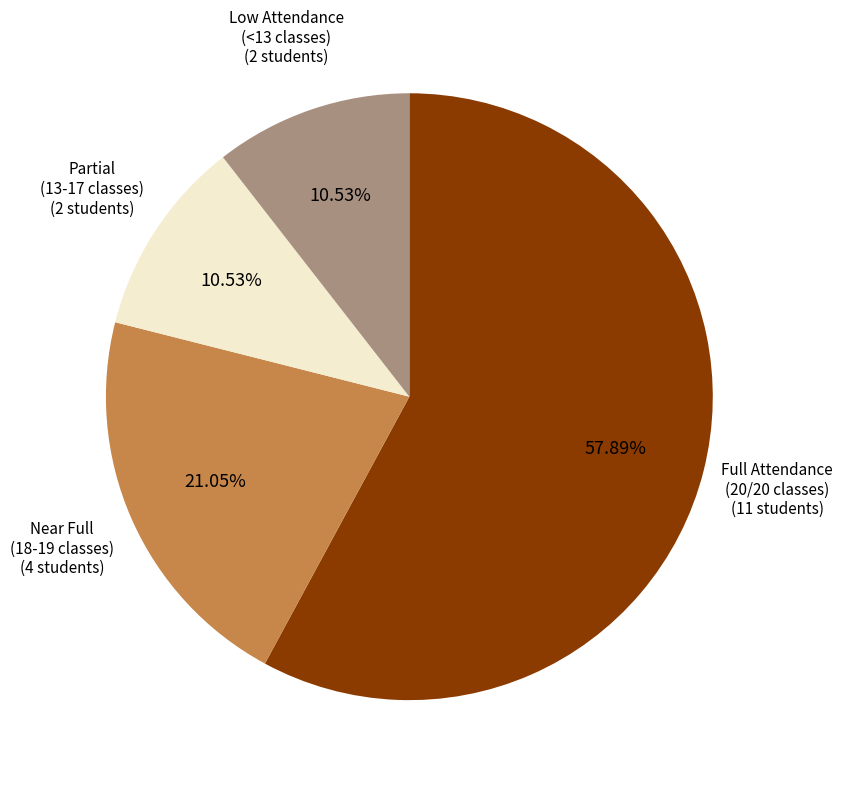

Is there any slice that represents more than half of the pie?

Yes